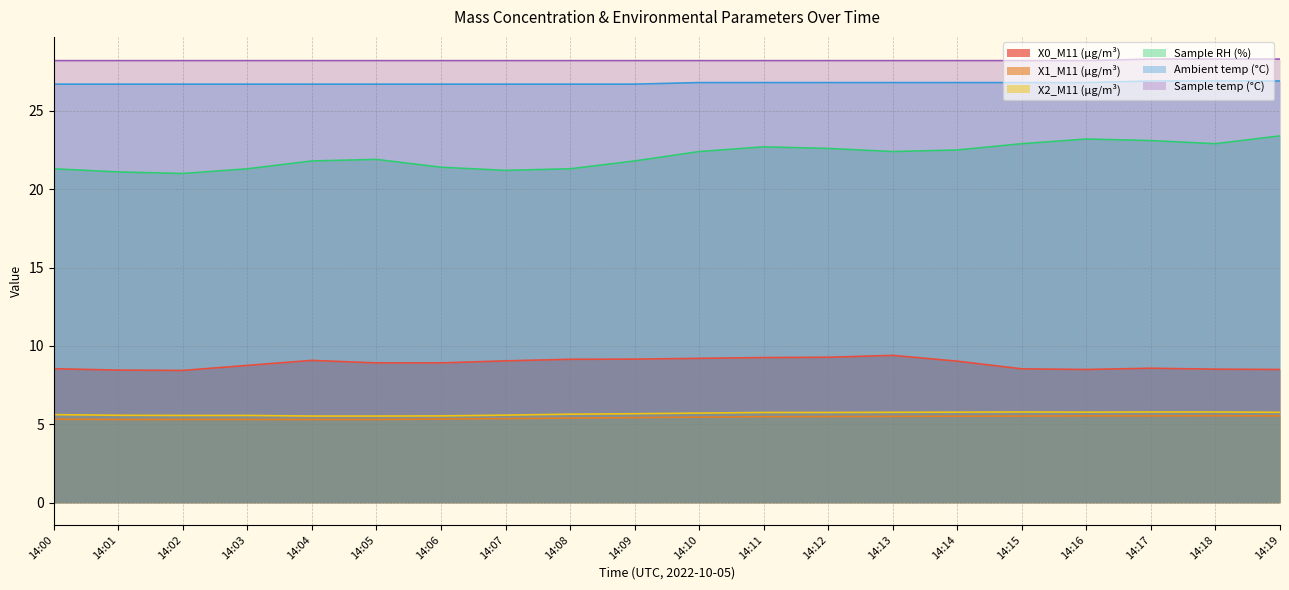

What is the value of the Sample temp (°C) point at the 2nd from the left?

28.2